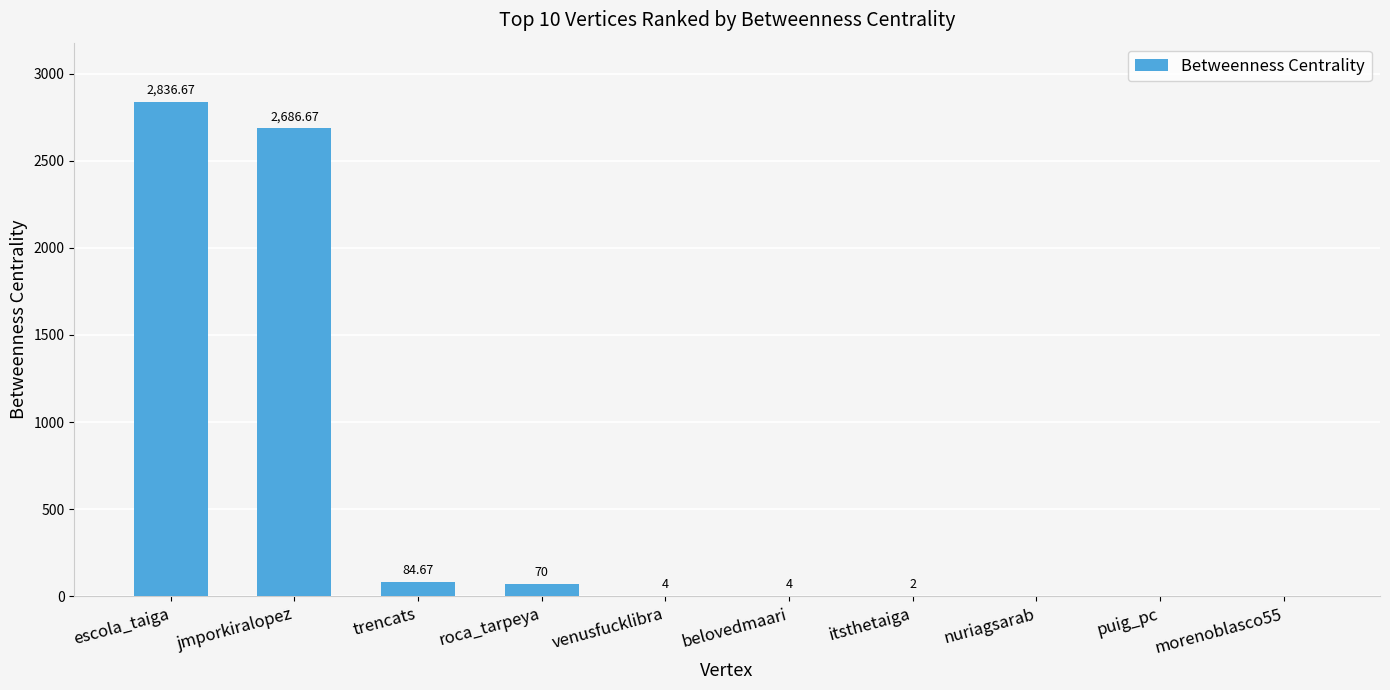

Which category has the highest value across all series?

escola_taiga